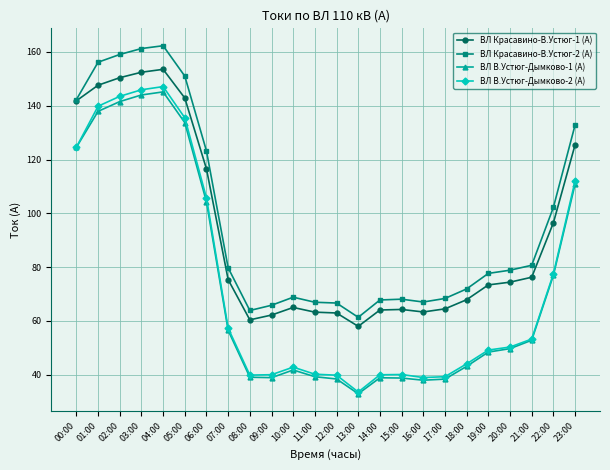

What is the total value across all series at 03:00?

603.7